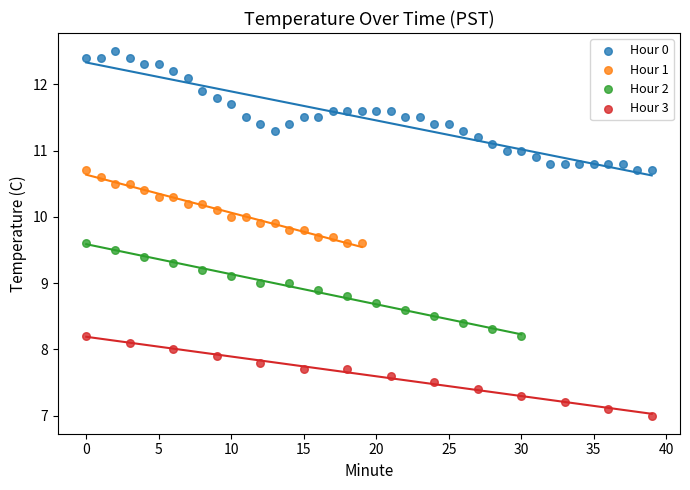

Which series contains the highest Y value?

Hour 0